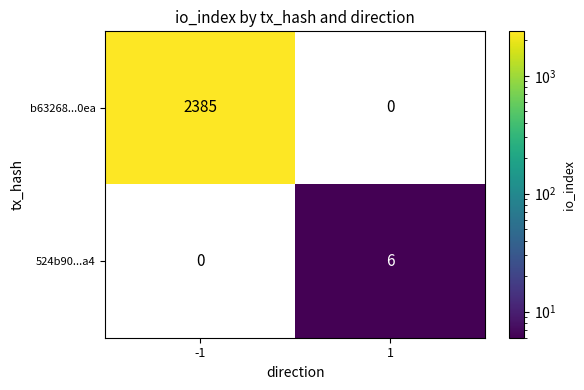

Reading right to left, extract all data points from this chart.

b63268...0ea: 0	2385
524b90...a4: 6	0